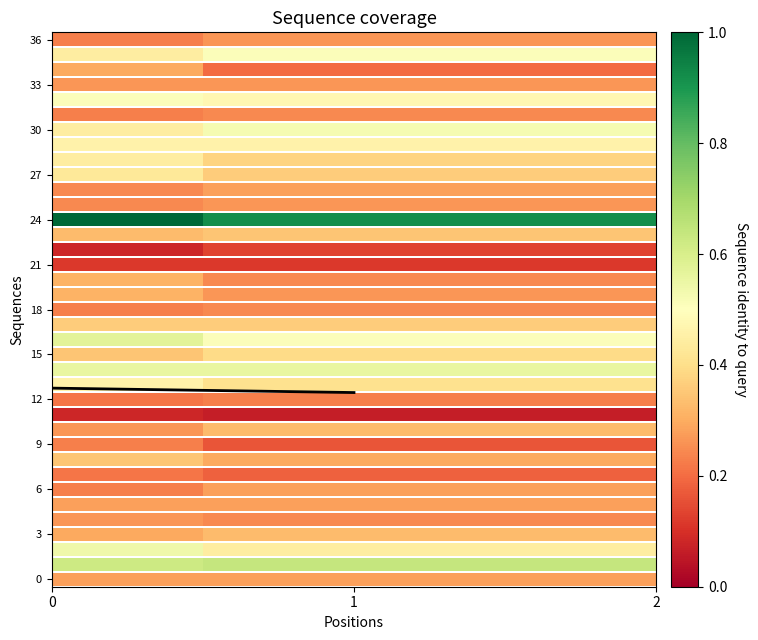

What is the difference between the maximum and minimum values?

0.3